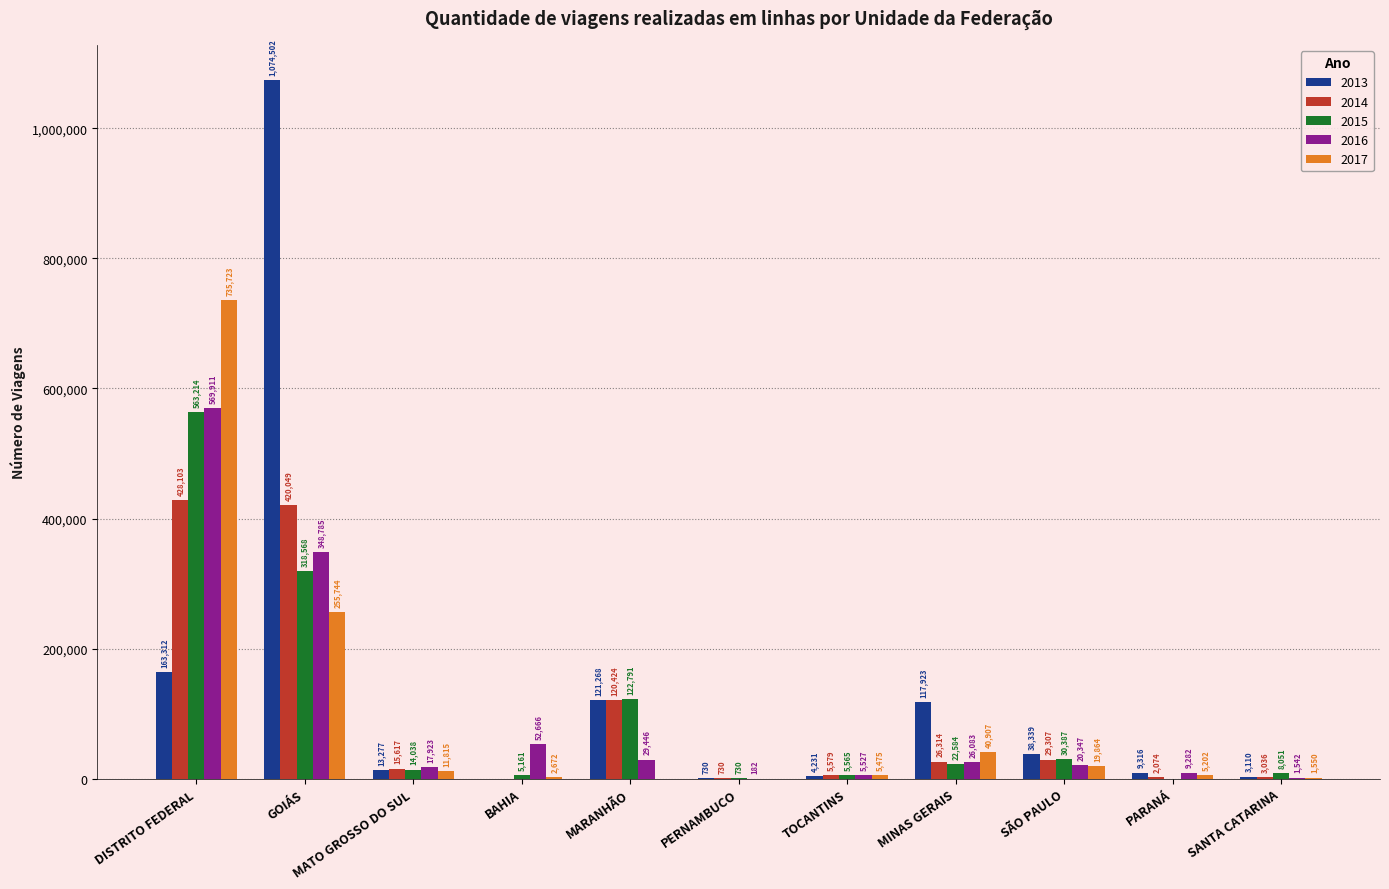

At which label does 2017 reach its peak?

DISTRITO FEDERAL